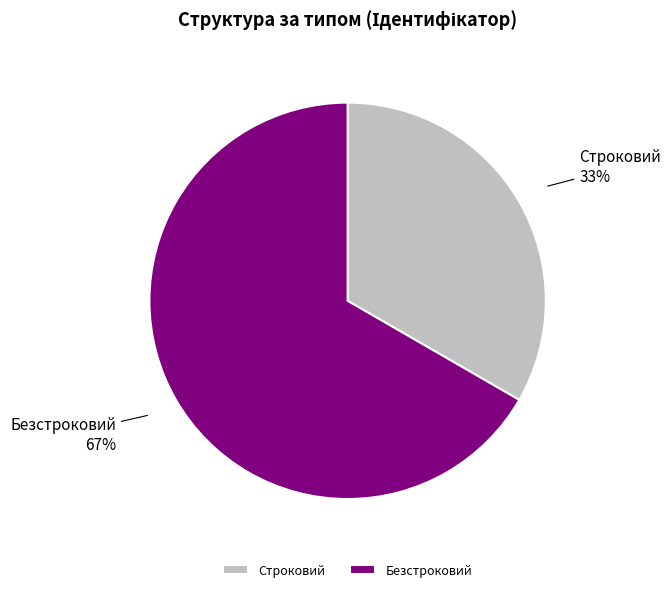

Approximately how many times larger is the value at Строковий compared to Безстроковий?

0.5